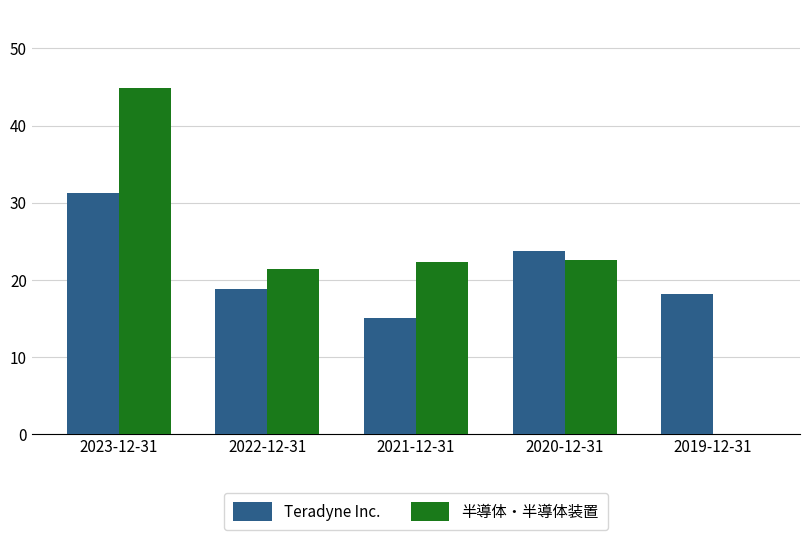

Which series changed the most between 2023-12-31 and 2020-12-31?

半導体・半導体装置